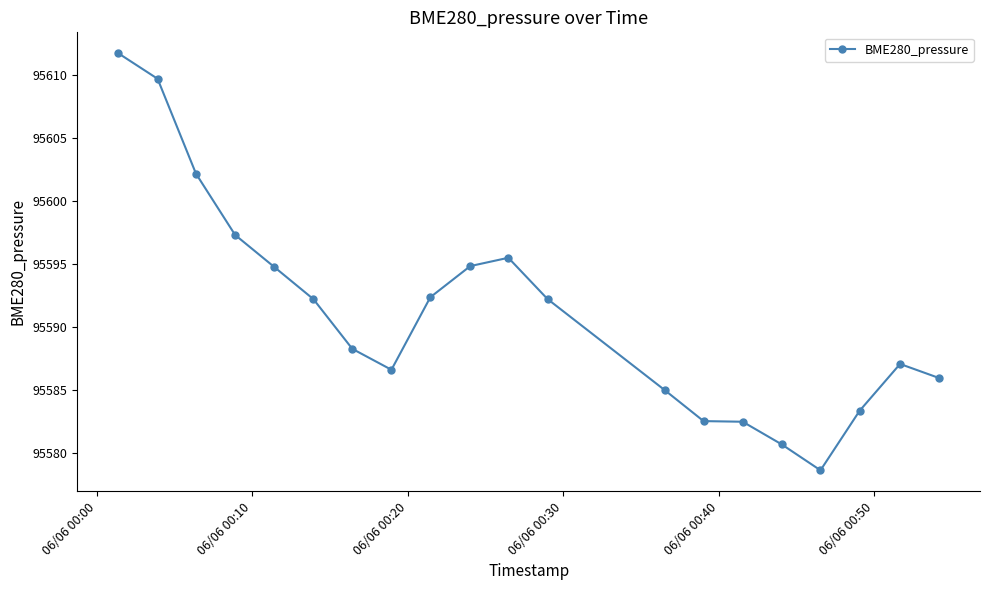

True or false: the data has more than 0 interior local peaks.

True